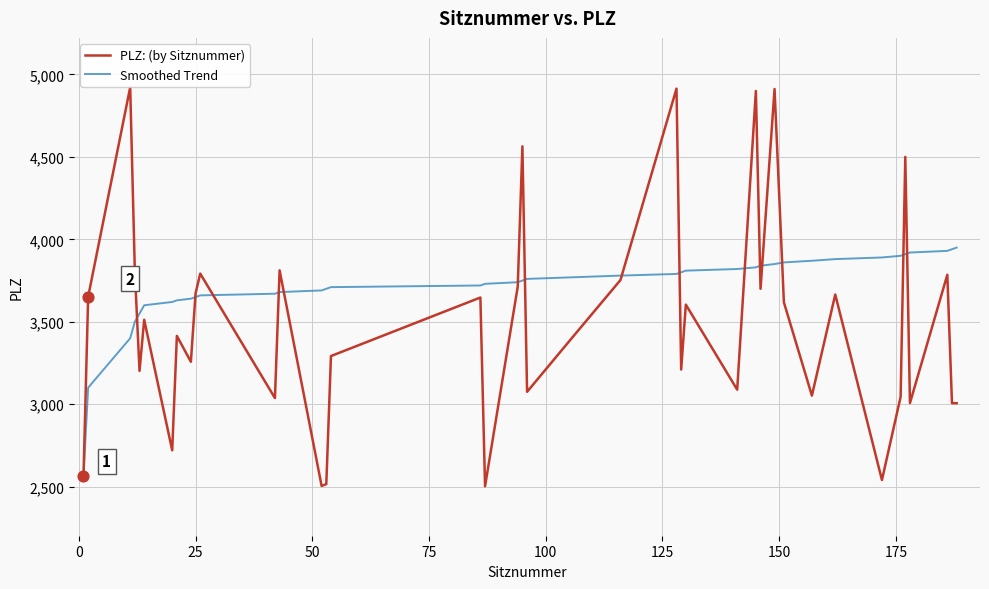

Which series has the largest total across all categories?

Smoothed Trend